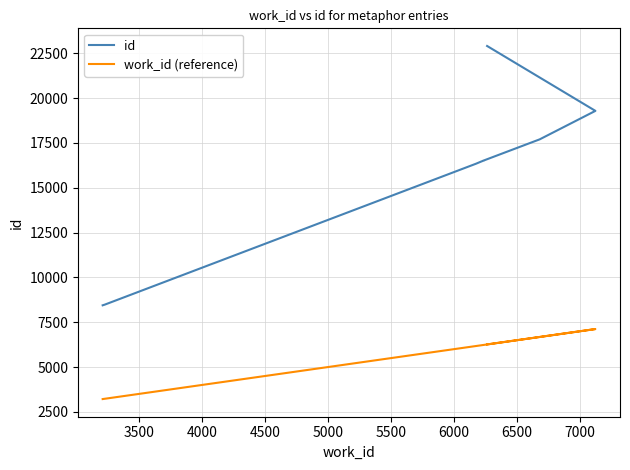

Rank the series by their average value, from highest to lowest.

id, work_id (reference)